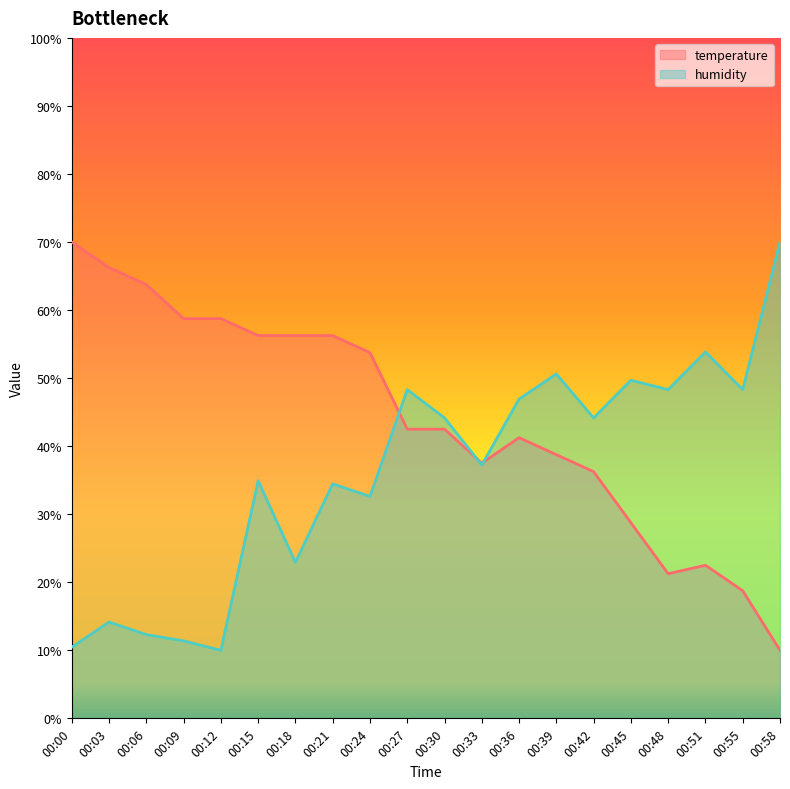

List the series in order of their peak value, highest first.

temperature, humidity